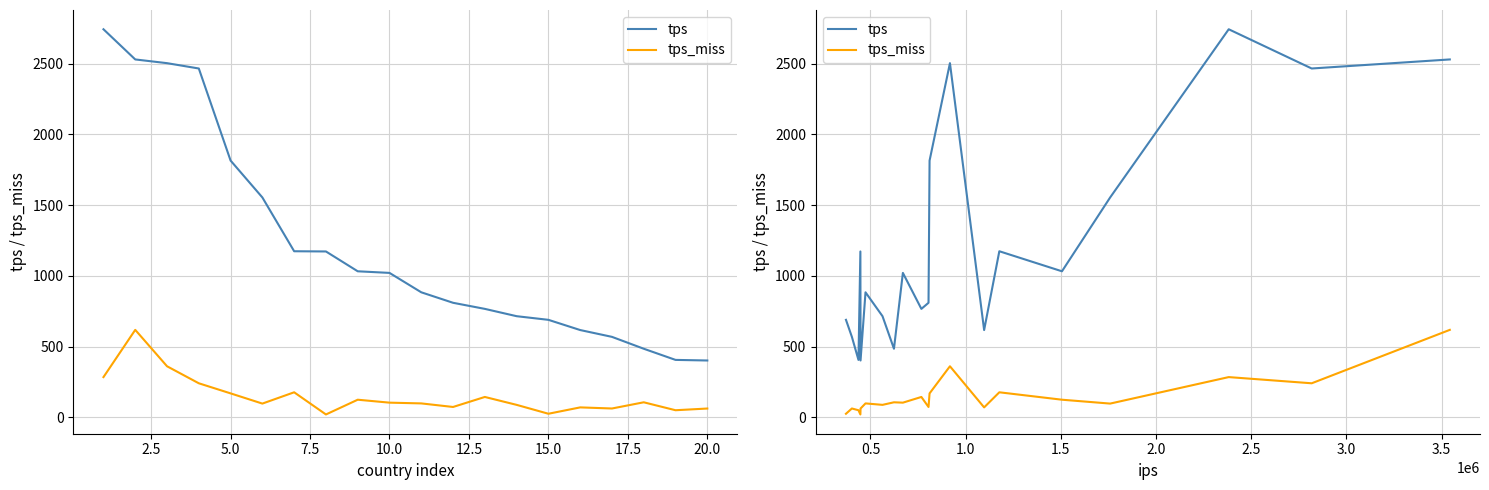

What is the maximum value for tps_miss?

618.7